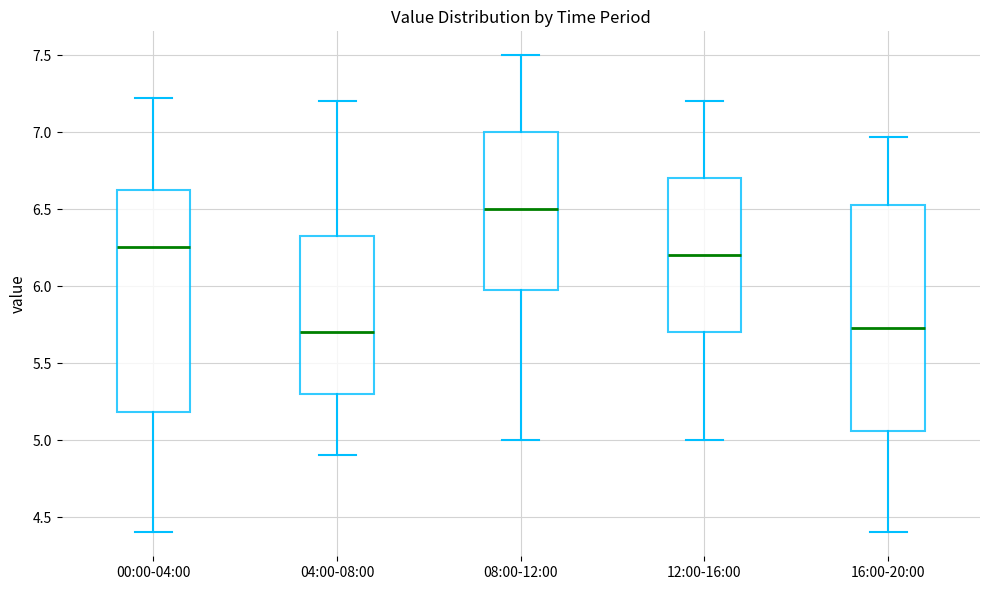

Reading left to right, read every box against the y-axis: the position of its median line, the range the box covers, and the ends of its whiskers. The values are not printed on the chart, so give them approximately, as read against the axis.

00:00-04:00: median 6.25, box 5.20 to 6.65, whiskers 4.40 to 7.20
04:00-08:00: median 5.70, box 5.30 to 6.35, whiskers 4.90 to 7.20
08:00-12:00: median 6.50, box 6.00 to 7.00, whiskers 5.00 to 7.50
12:00-16:00: median 6.20, box 5.70 to 6.70, whiskers 5.00 to 7.20
16:00-20:00: median 5.75, box 5.05 to 6.55, whiskers 4.40 to 6.95